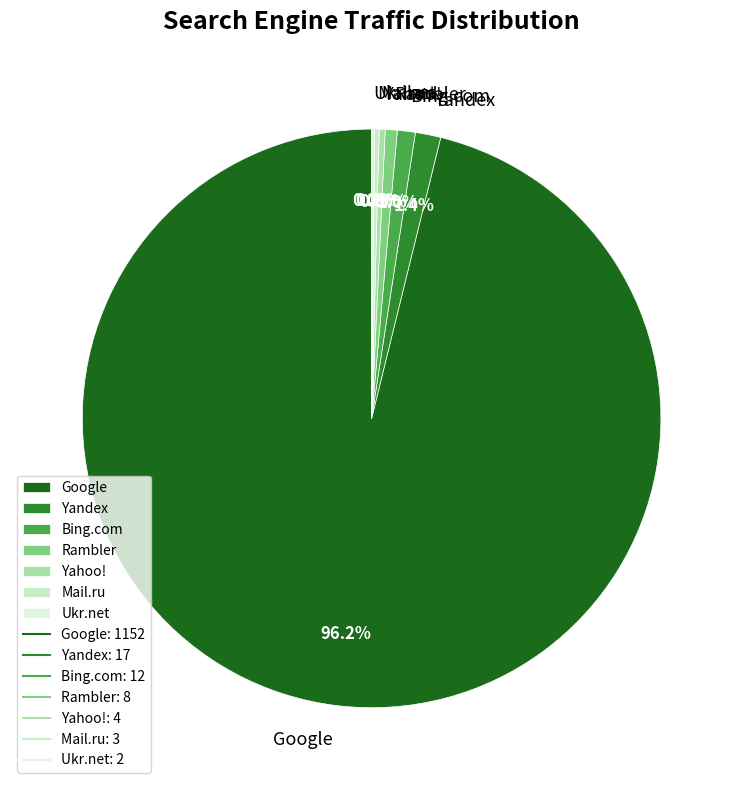

Is the sum of Rambler and Yandex greater than half?

No